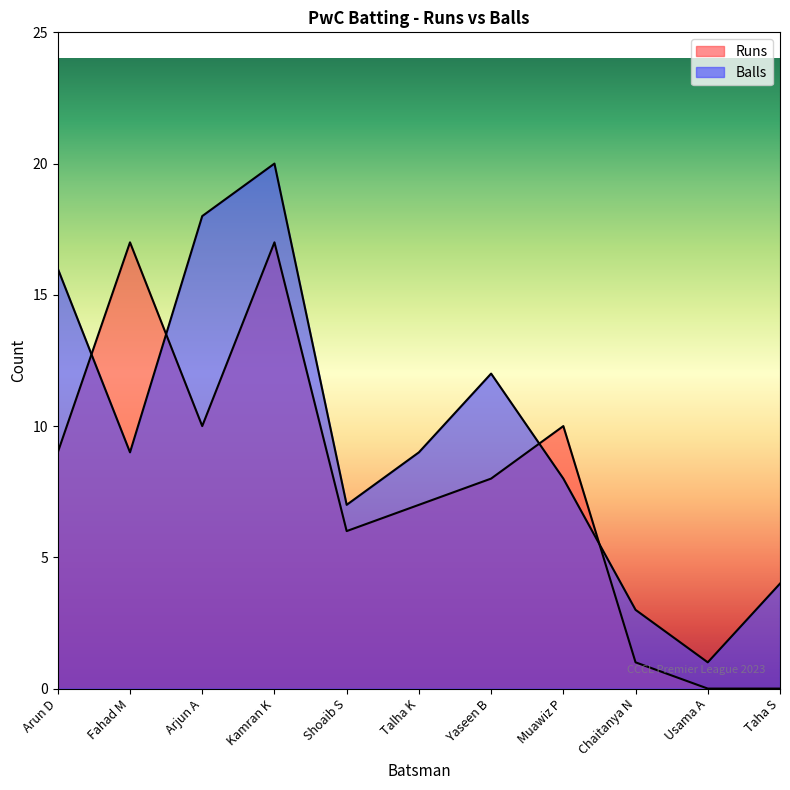

What is the spread (max minus min) of values at Arun D?

7